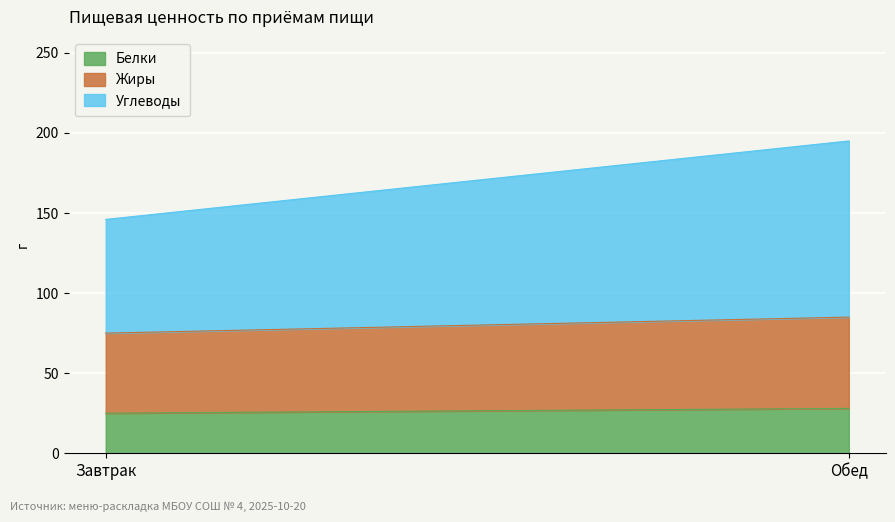

Count the Жиры values in the range 50 to 57.

2